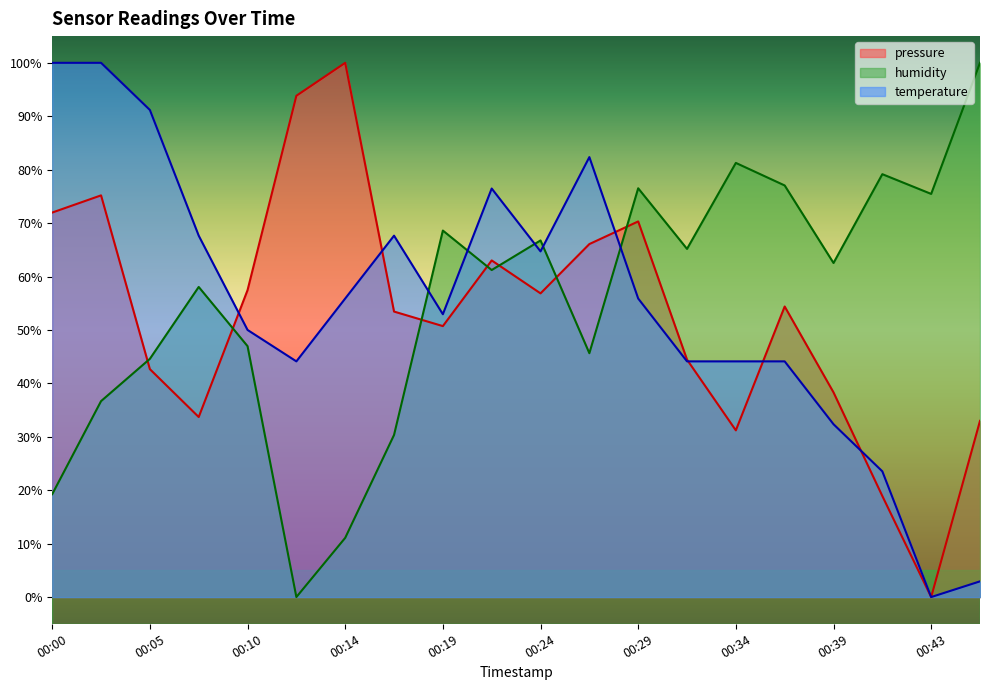

Which series has the largest total across all categories?

humidity